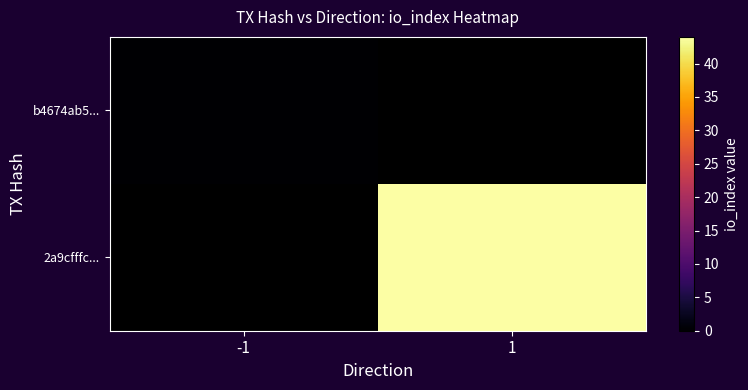

Where is b4674ab5... nearest to the value 0?

-1